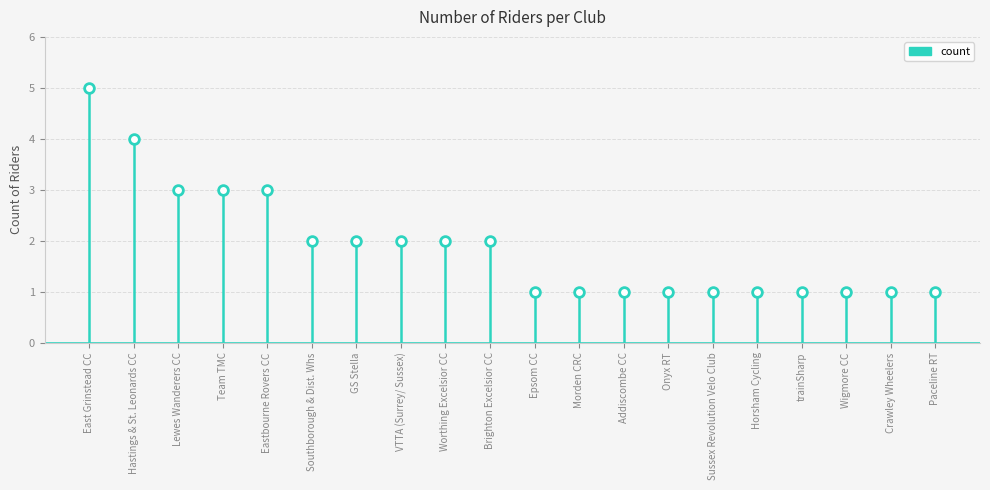

What is the minimum value shown in the chart?

1